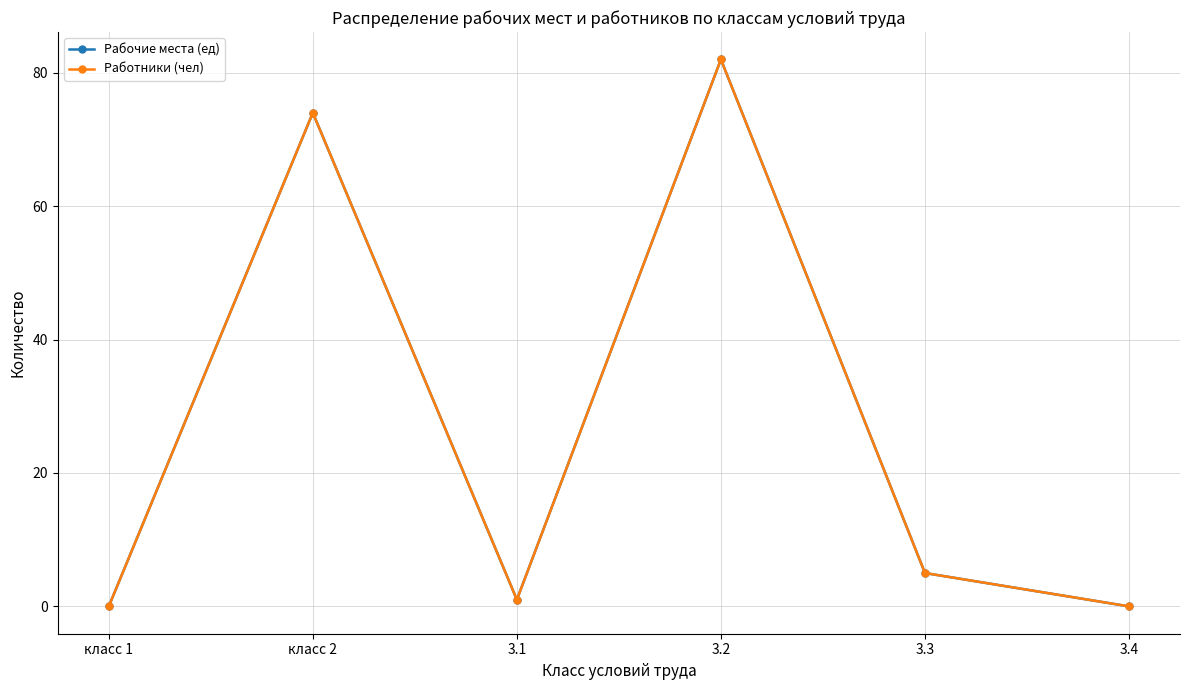

The Работники (чел) series shows -32 at класс 1. True or false?

False